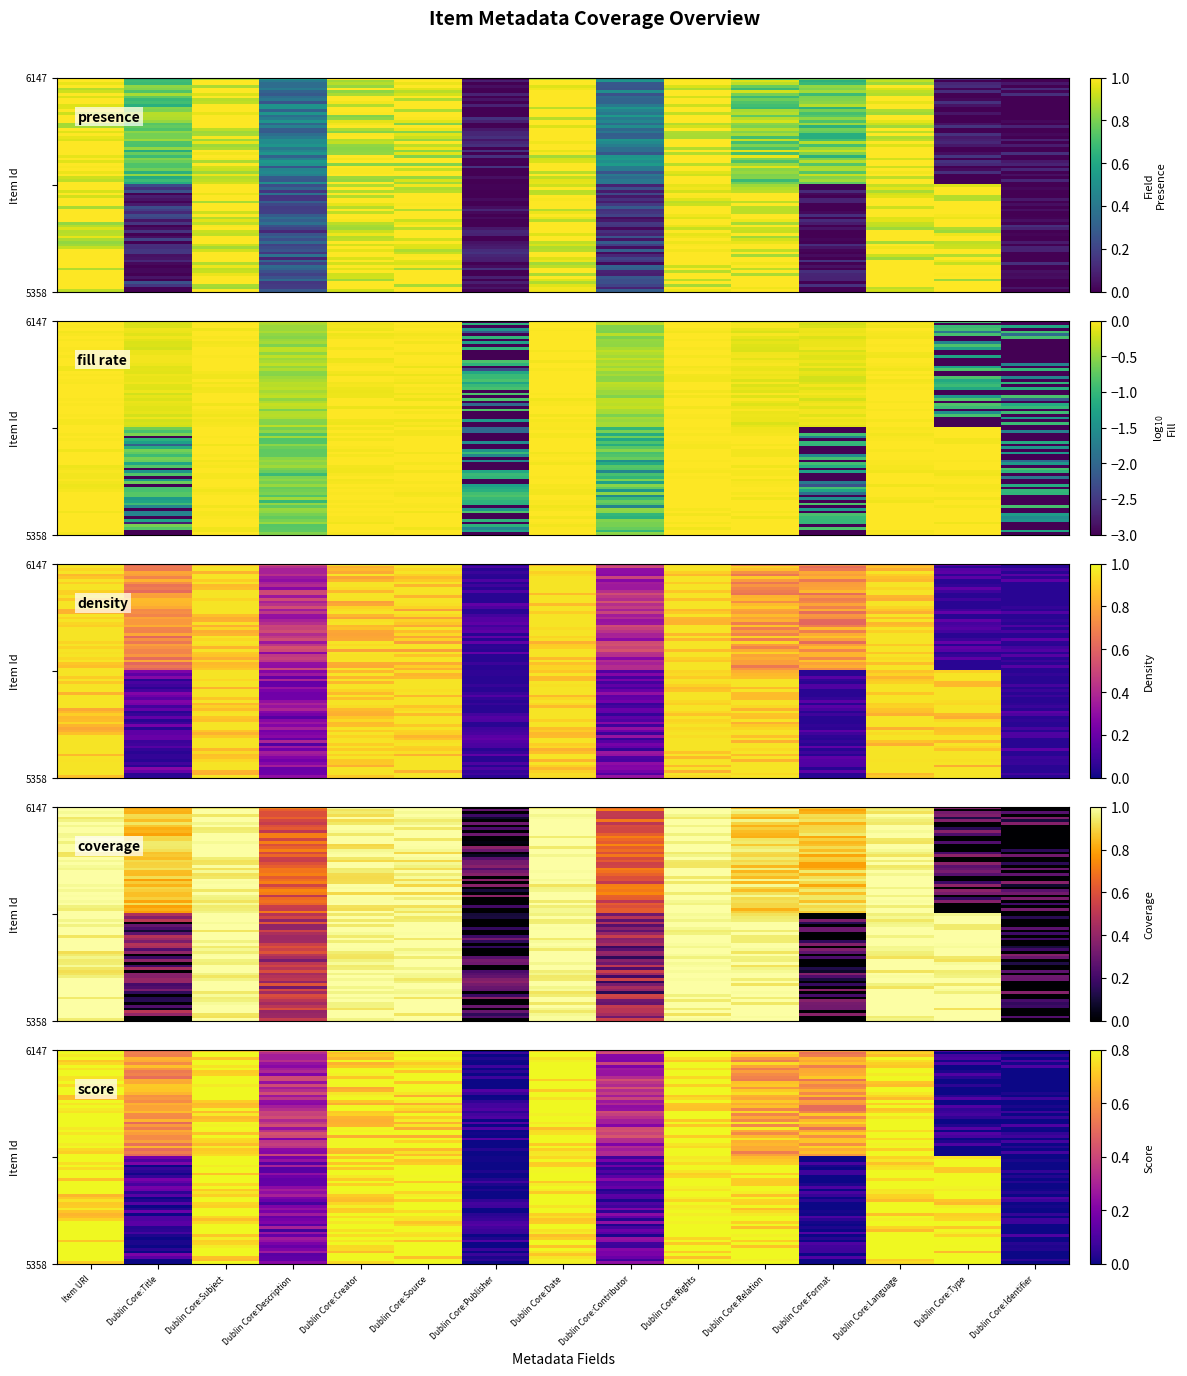

Which has a higher value, Dublin Core:Source or Dublin Core:Rights?

Dublin Core:Source